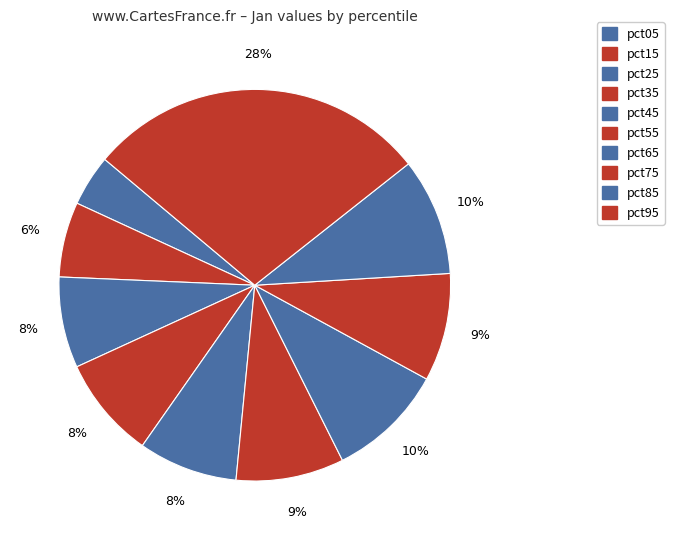

How many slices are in this pie chart?

10